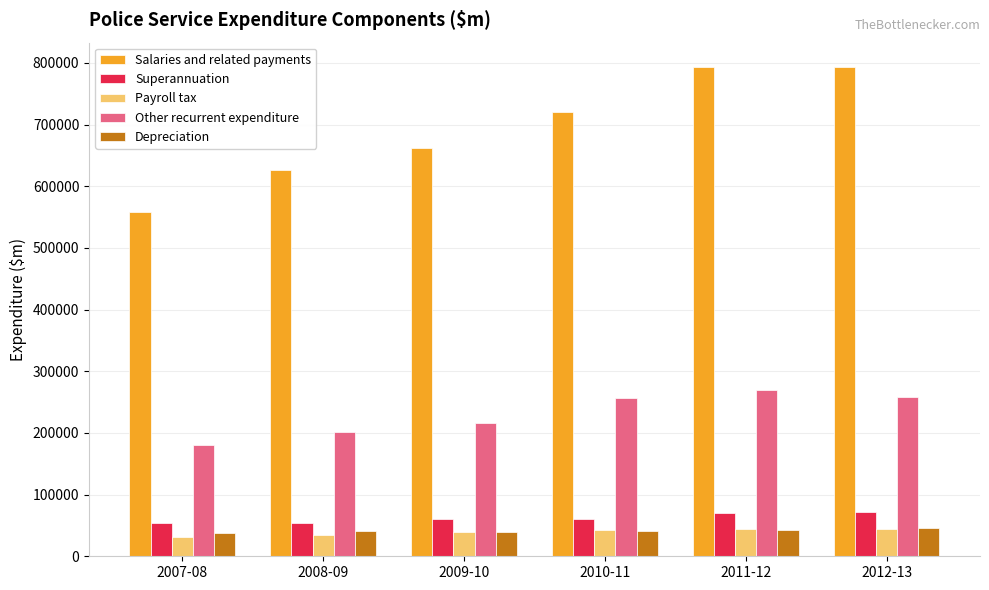

What position from the left is 2011-12?

5